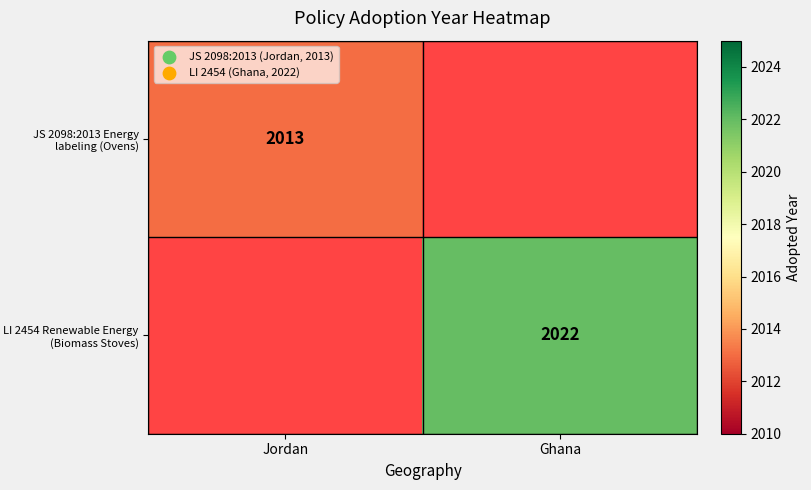

The JS 2098:2013 Energy labeling (Ovens) series shows 2013 at Jordan. True or false?

True